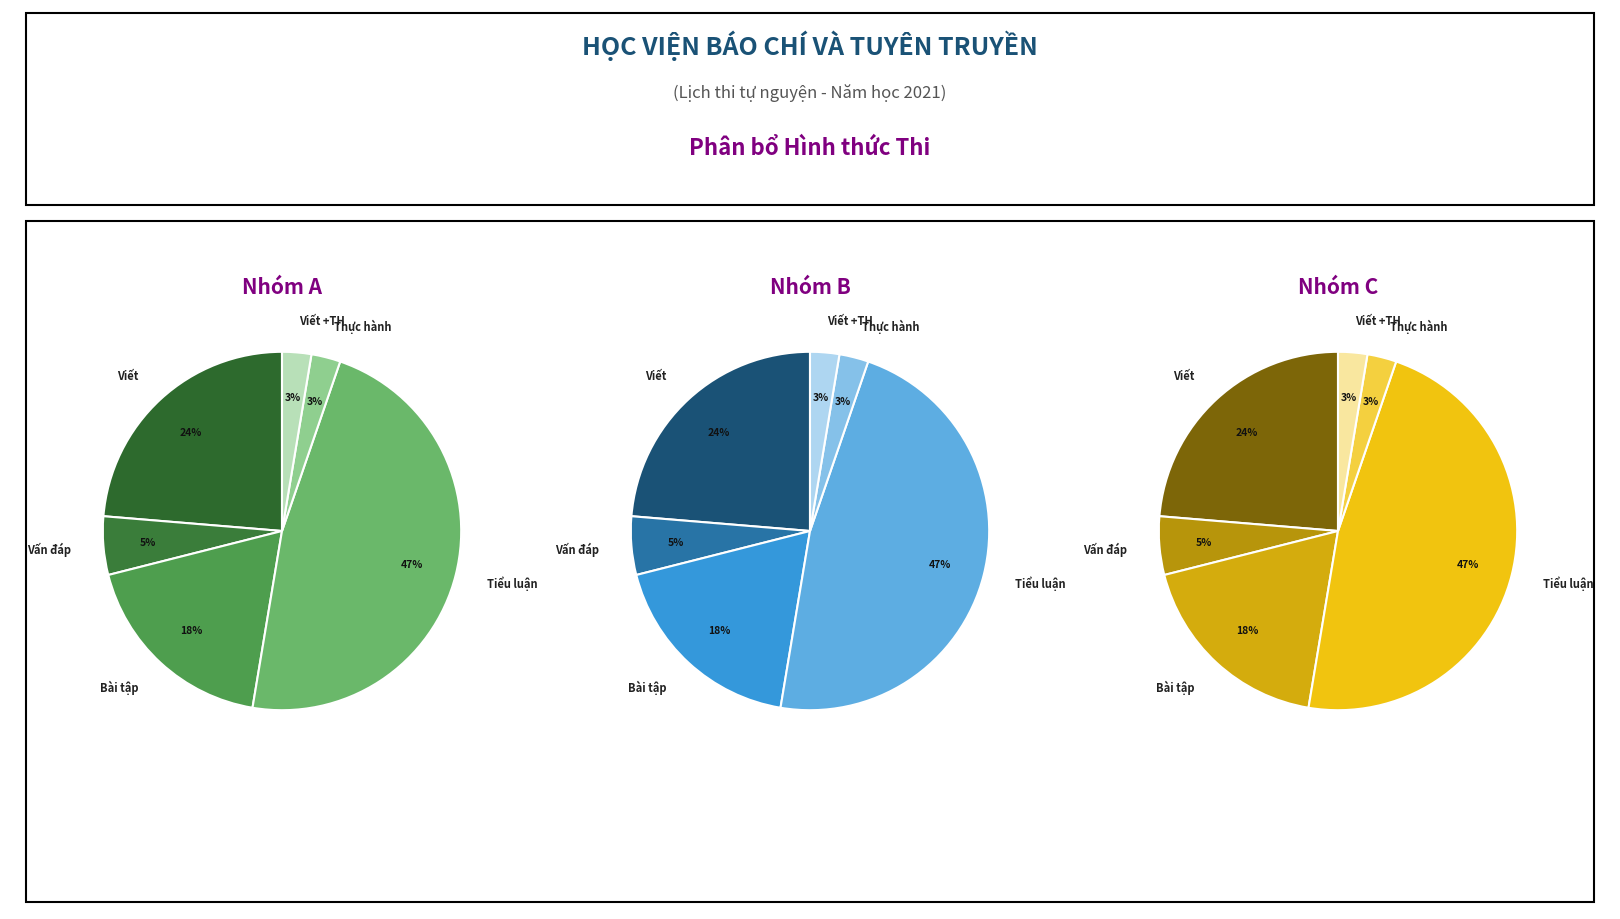

Is Viết the majority of the pie?

No